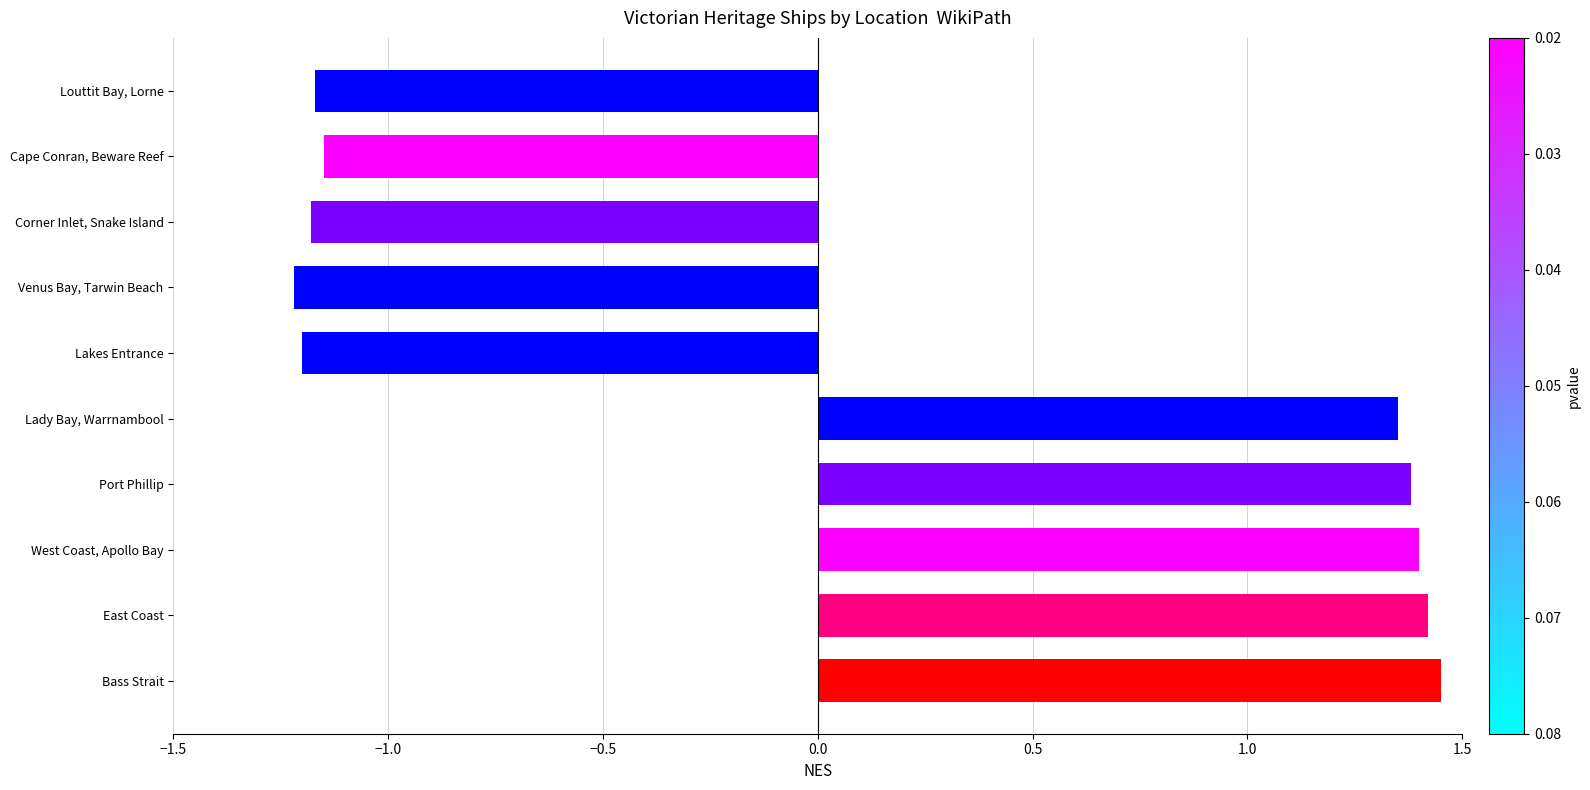

Between Venus Bay, Tarwin Beach and West Coast, Apollo Bay, which is larger?

West Coast, Apollo Bay